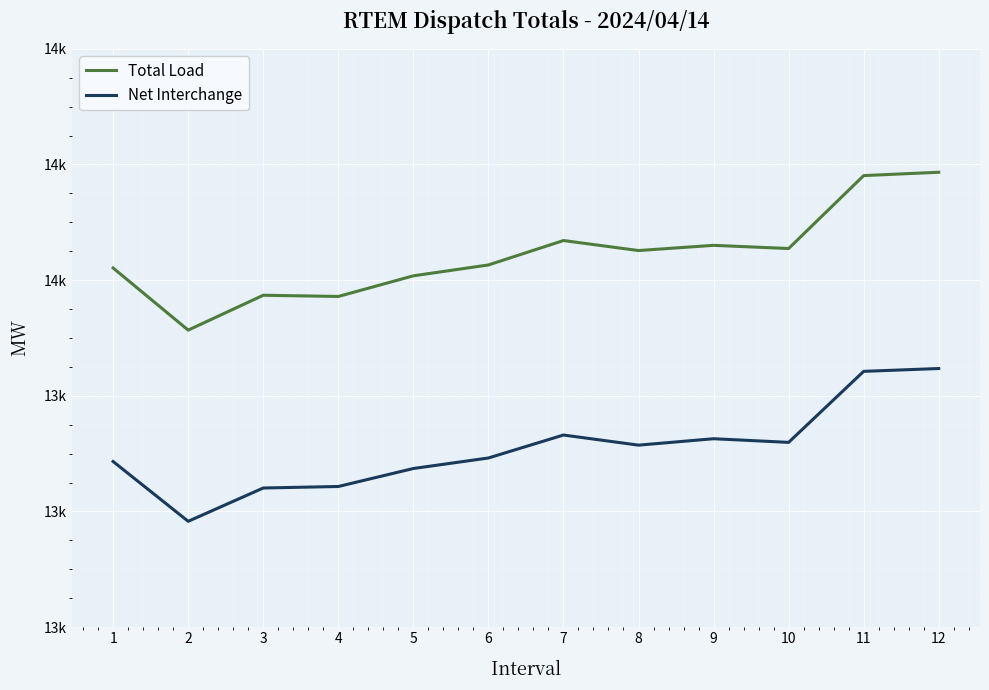

What is the average value of the Net Interchange series?

13708.5